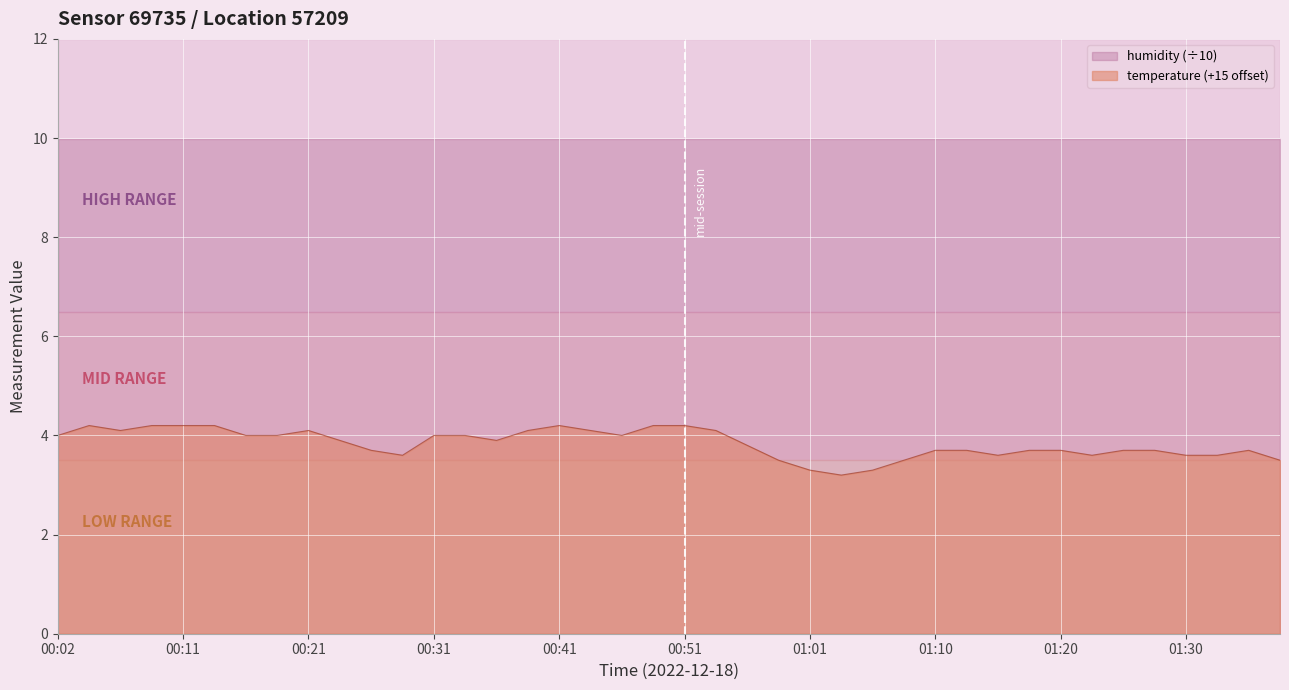

True or false: the data shows 5.7 at 00:33.

False